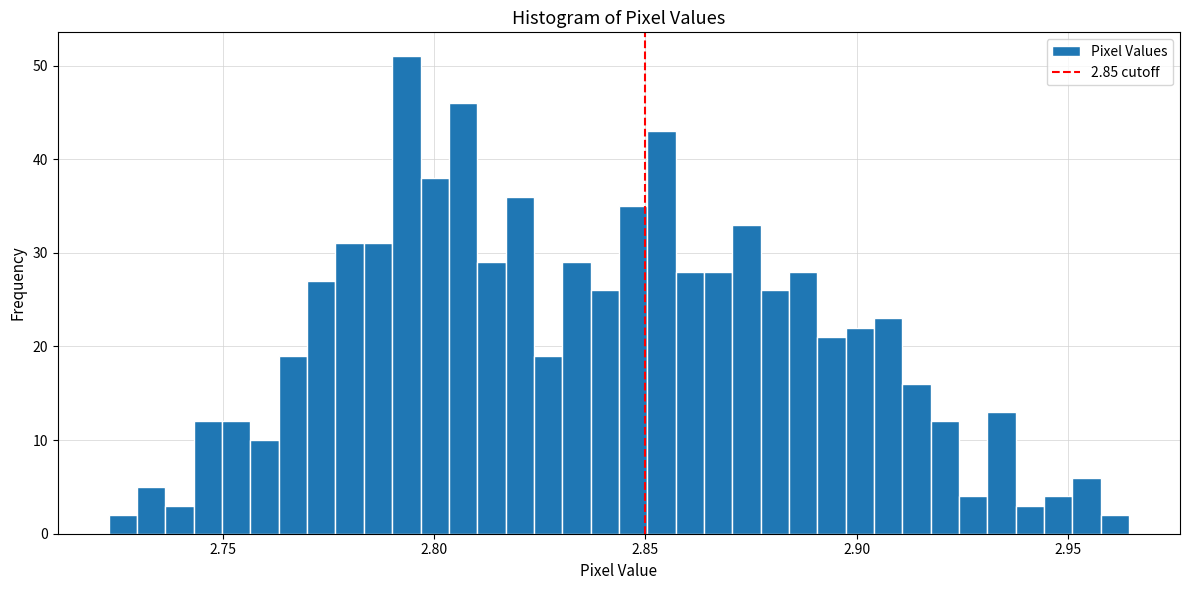

Around what value on the x-axis is the tallest bar? Give the approximate position of its centre, as read against the axis.

2.795